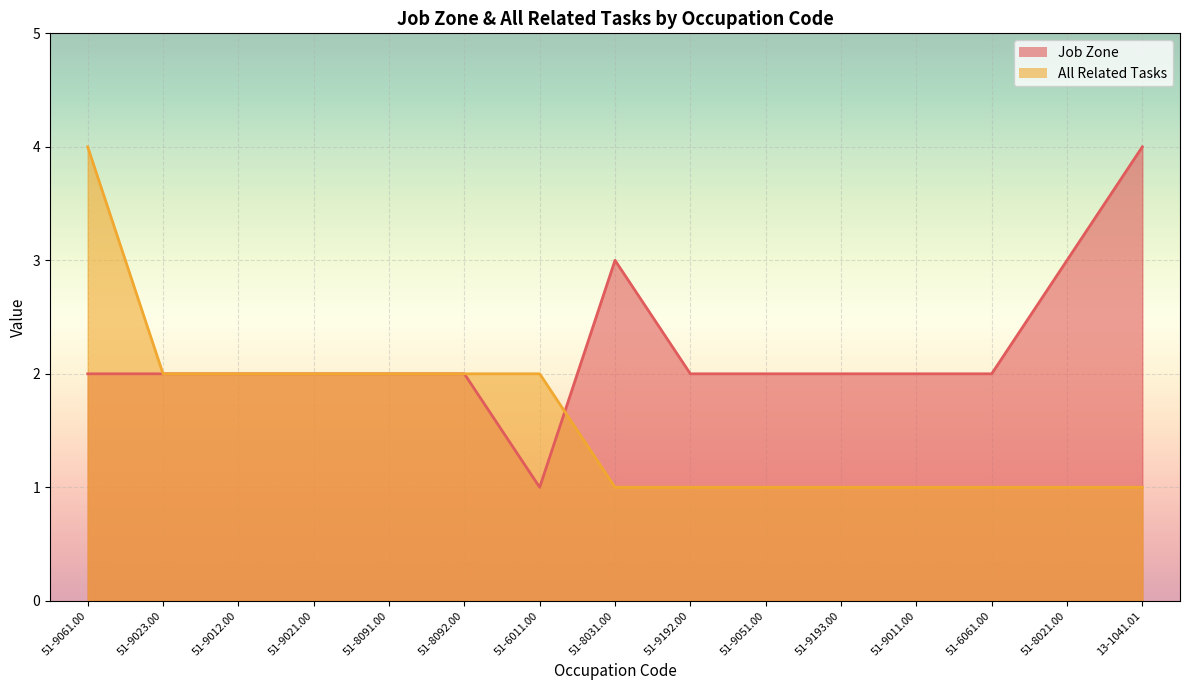

Which category has the highest value across all series?

13-1041.01